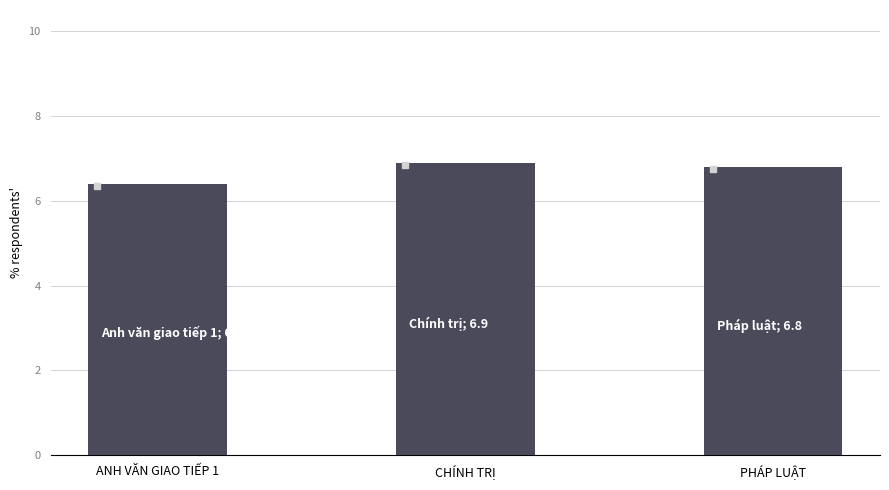

What is the difference between the values at CHÍNH TRỊ and PHÁP LUẬT?

0.1